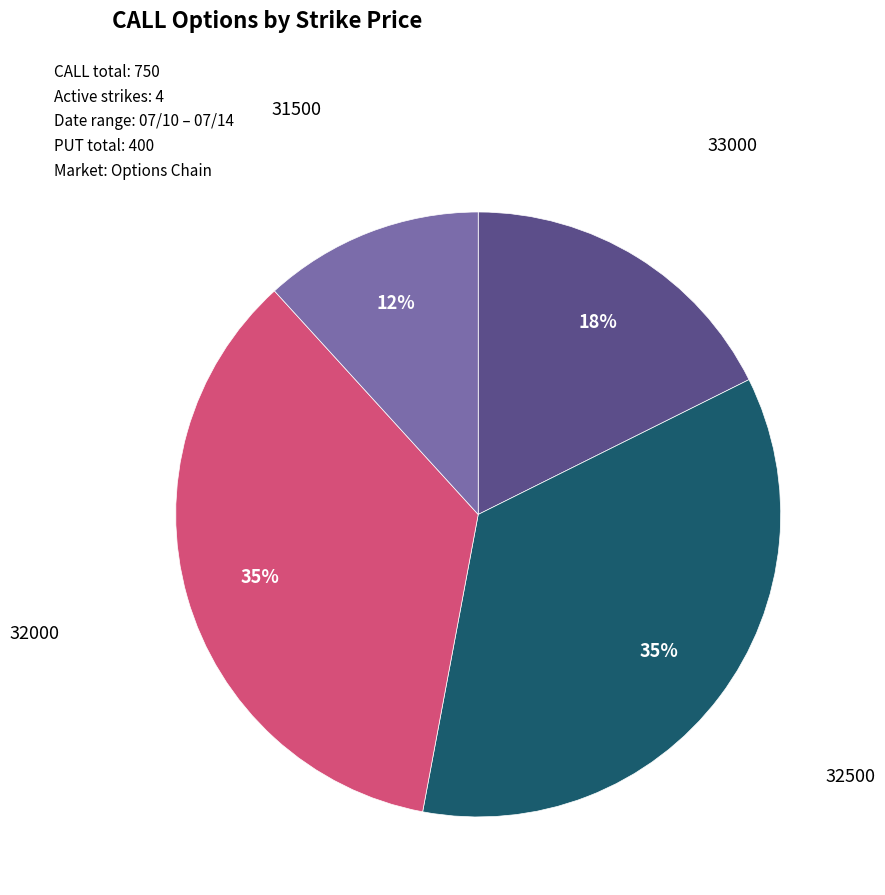

To the nearest percent, what is the average slice percentage?

25%